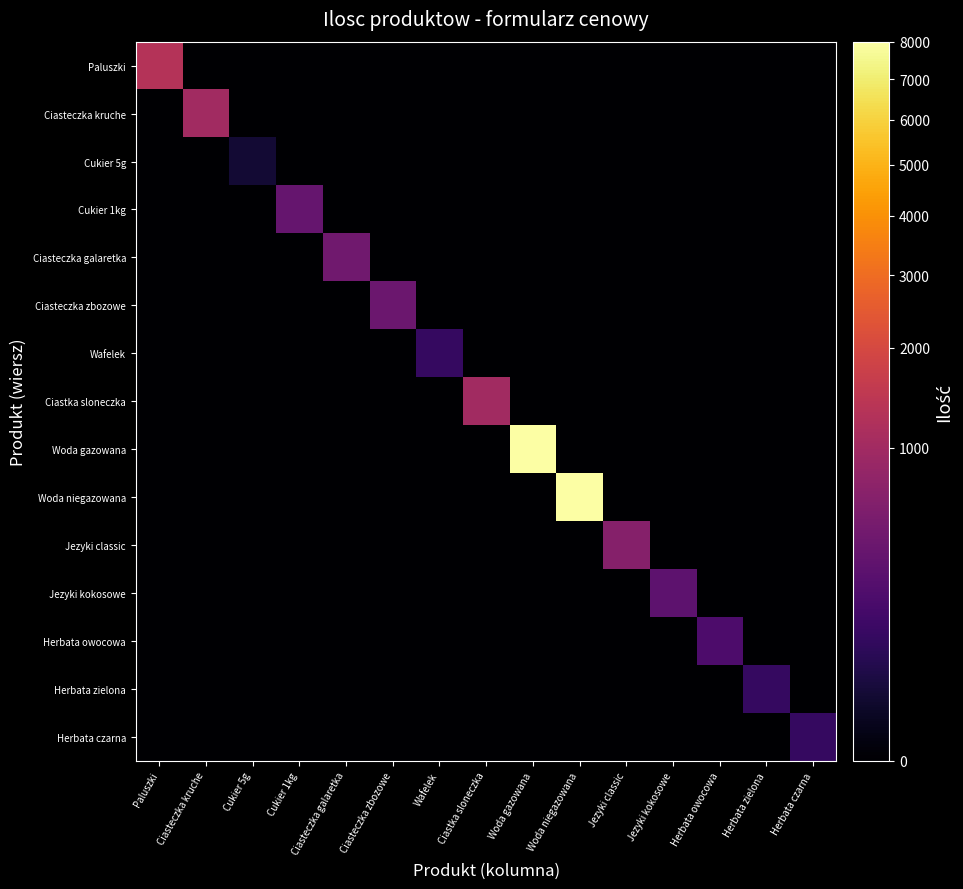

Count the number of categories in the chart.

15